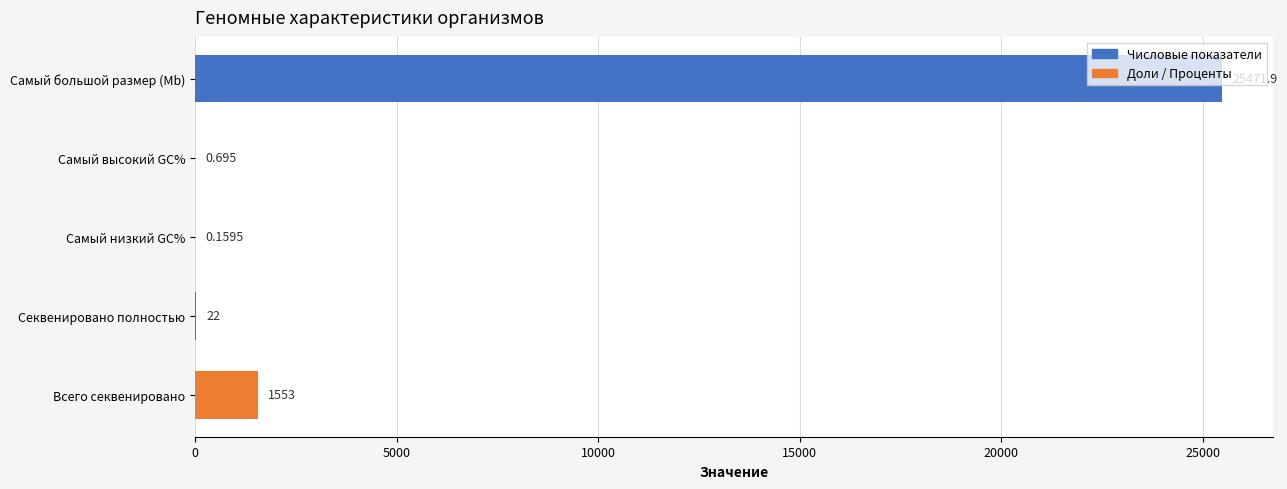

Which has a higher value, Самый низкий GC% or Самый большой размер (Mb)?

Самый большой размер (Mb)